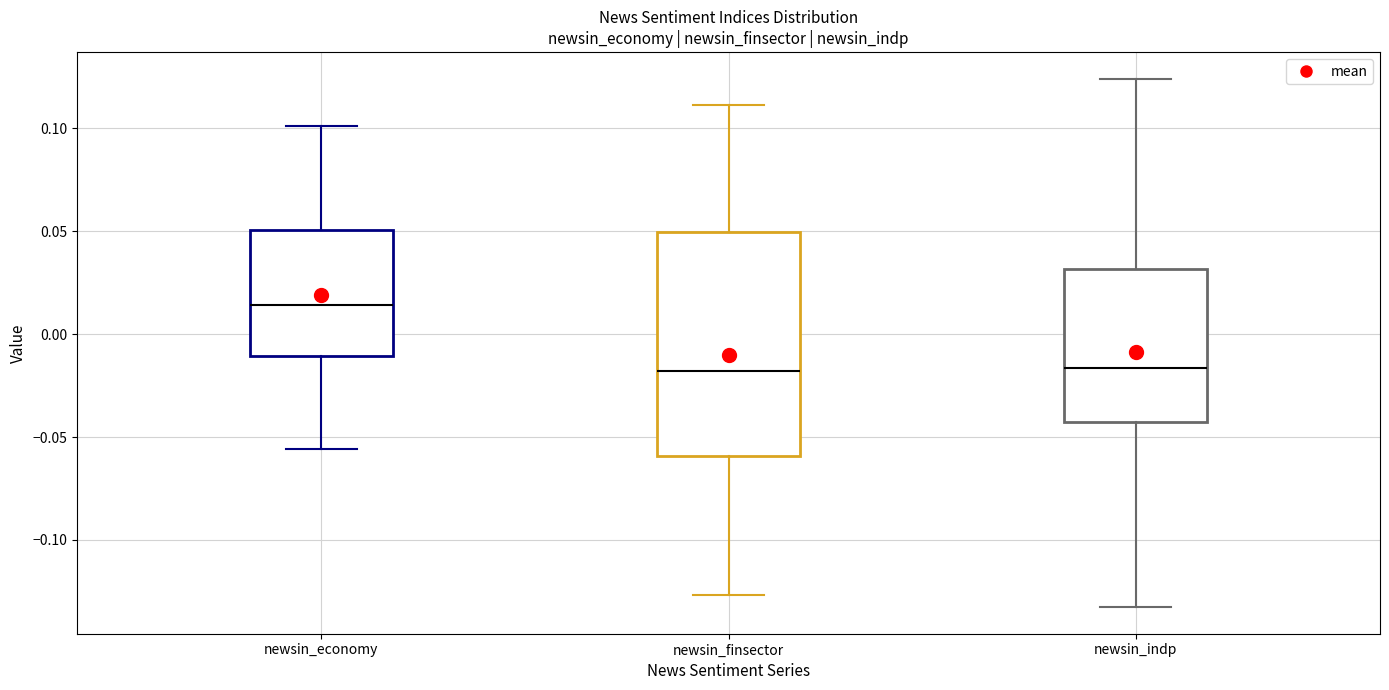

Comparing the boxes themselves (not the whiskers), which one is the tallest?

newsin_finsector